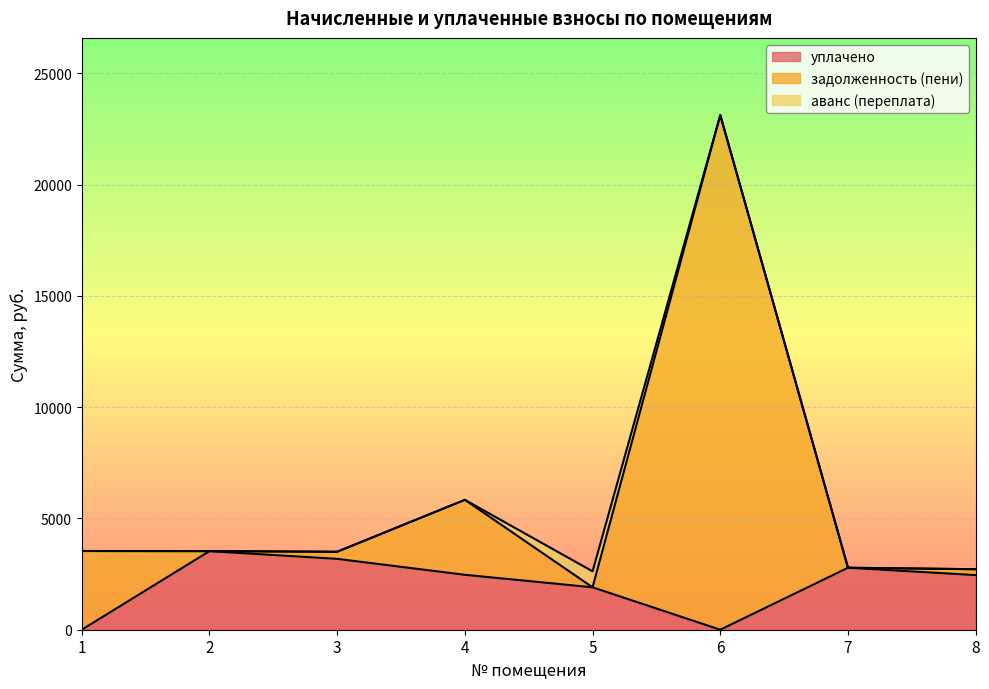

List the labels in order of уплачено value, smallest first.

1, 6, 5, 8, 4, 7, 3, 2